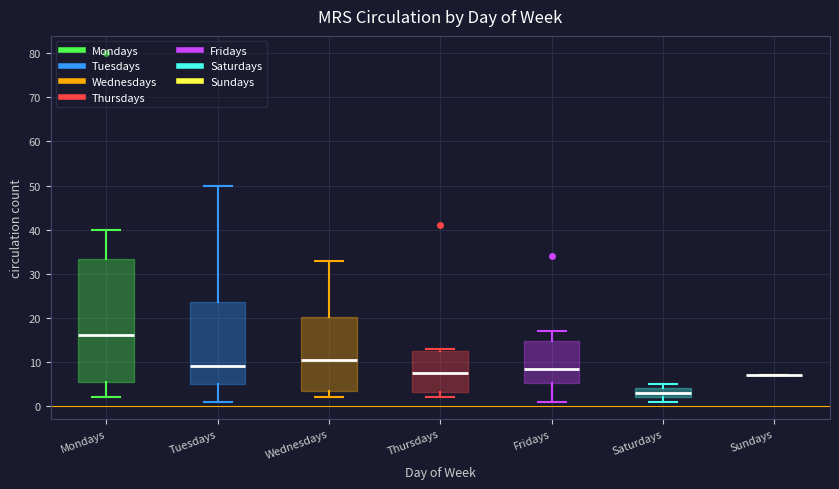

Reading left to right, transcribe this box plot: for each box, give where its median line is, the range the box spans, and where its two whiskers end, as read against the y-axis. The values are not printed on the chart, so give them approximately, as read against the axis.

Mondays: median 16, box 6 to 33, whiskers 2 to 40
Tuesdays: median 9, box 5 to 24, whiskers 1 to 50
Wednesdays: median 11, box 4 to 20, whiskers 2 to 33
Thursdays: median 8, box 3 to 13, whiskers 2 to 13 (just above the box's upper edge)
Fridays: median 9, box 5 to 15, whiskers 1 to 17
Saturdays: median 3, box 2 to 4, whiskers 1 to 5
Sundays: box collapsed to a line at 7, whiskers 7 to 7